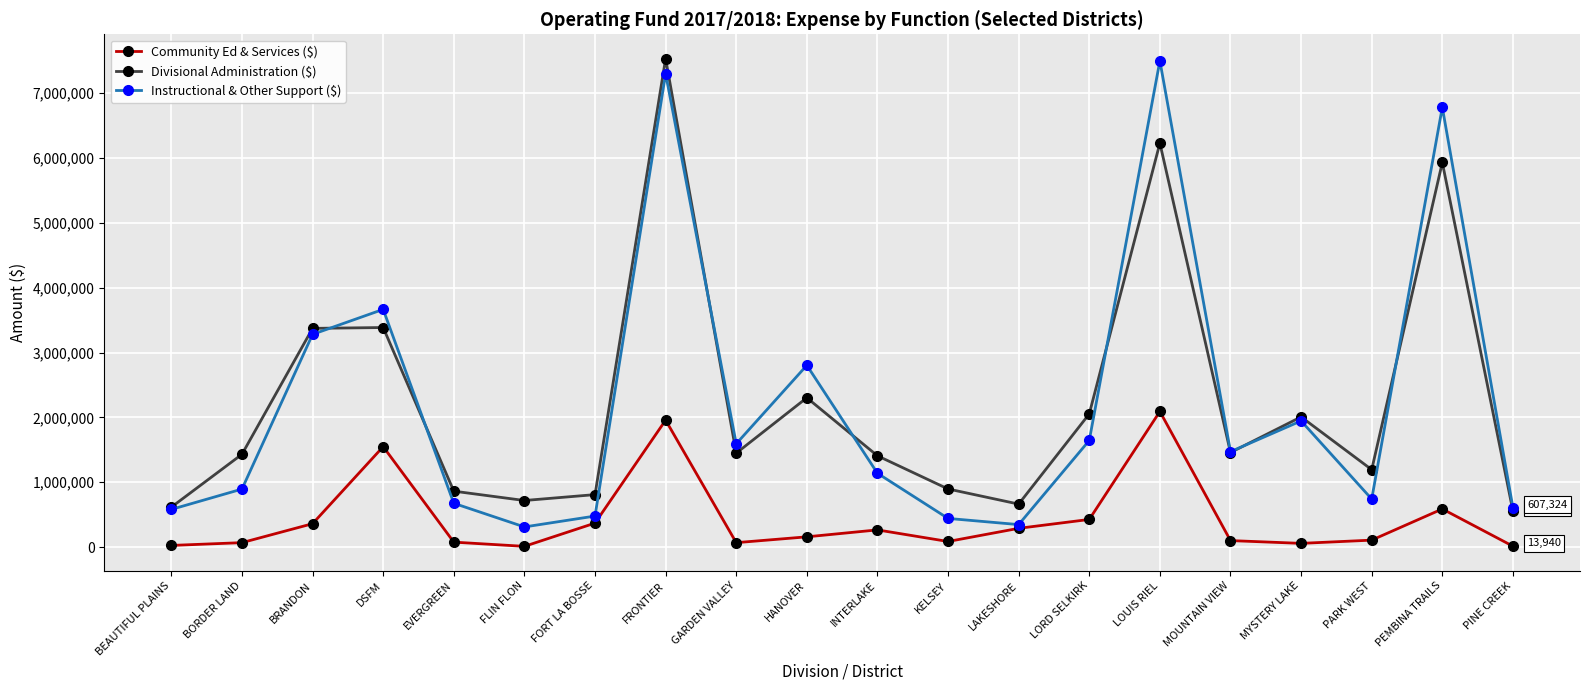

What is the label of the 19th point from the right?

BORDER LAND